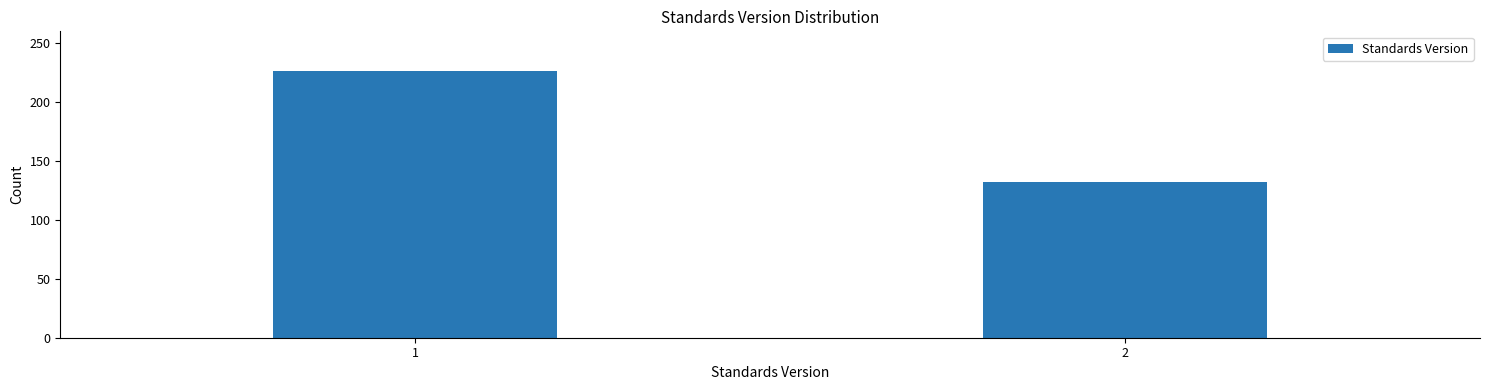

Reading left to right, transcribe all the data shown in this chart.

226	132